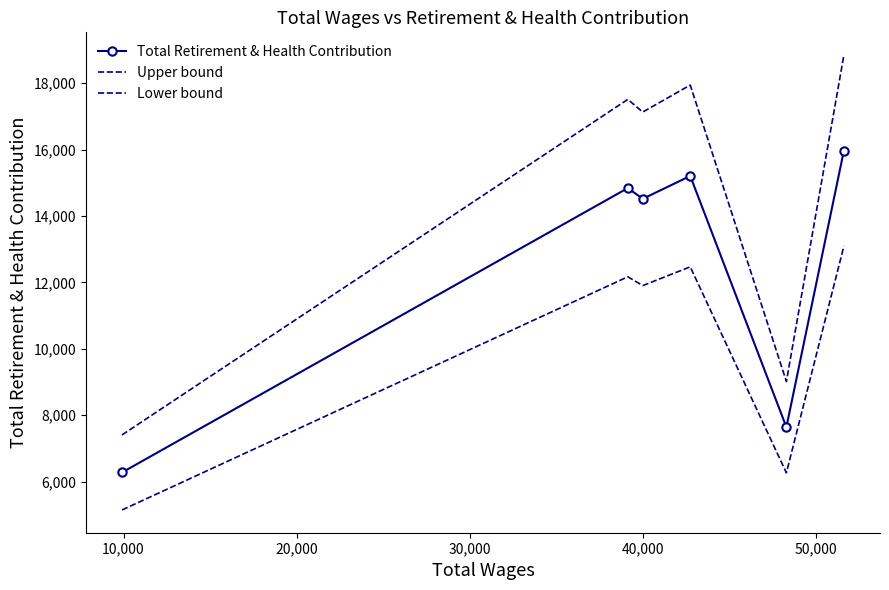

List the series in order of their peak value, lowest first.

Lower bound, Total Retirement & Health Contribution, Upper bound